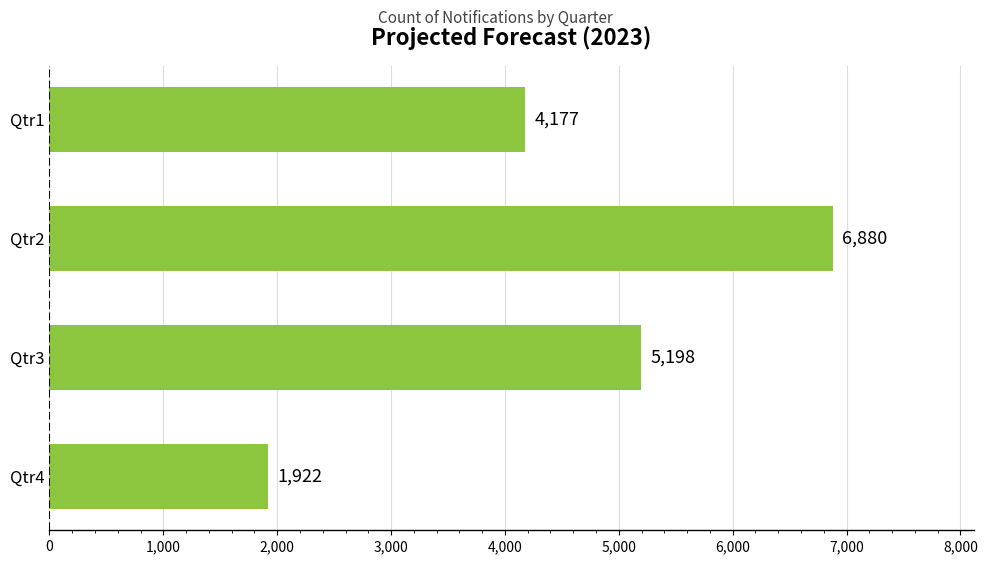

What is the value of the 1st bar from the top?

4177